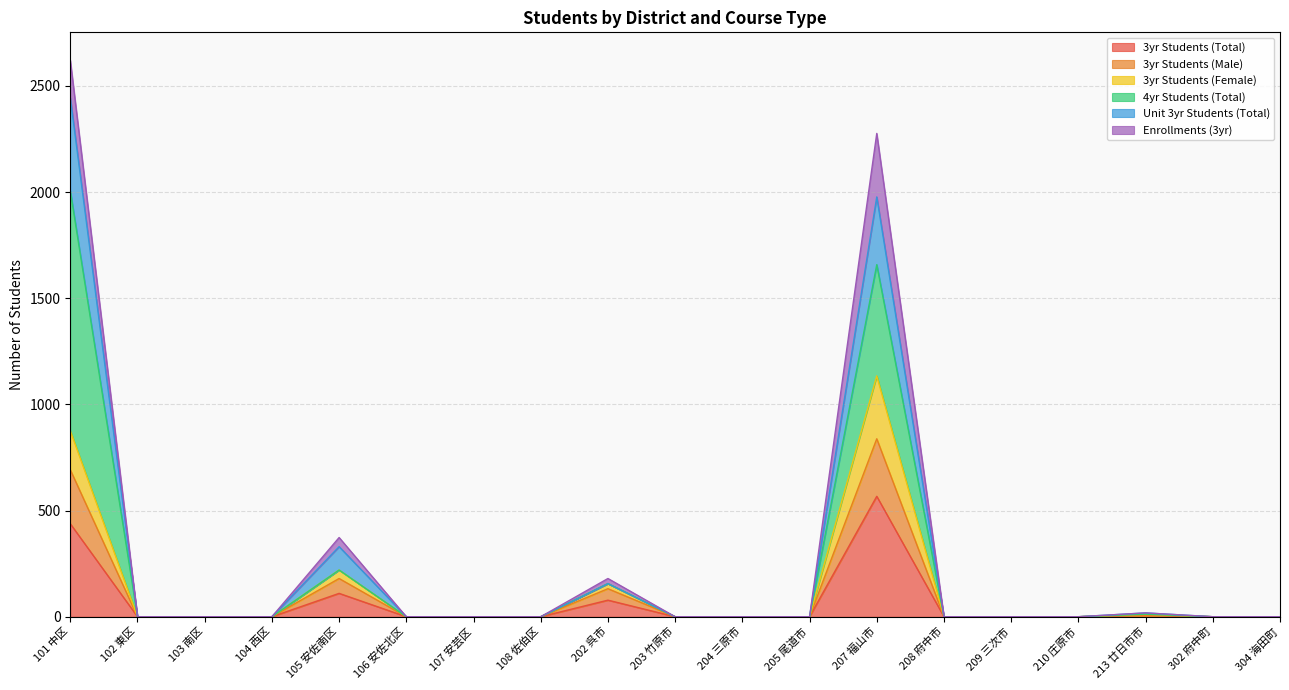

What is the label of the 16th point from the right?

104 西区